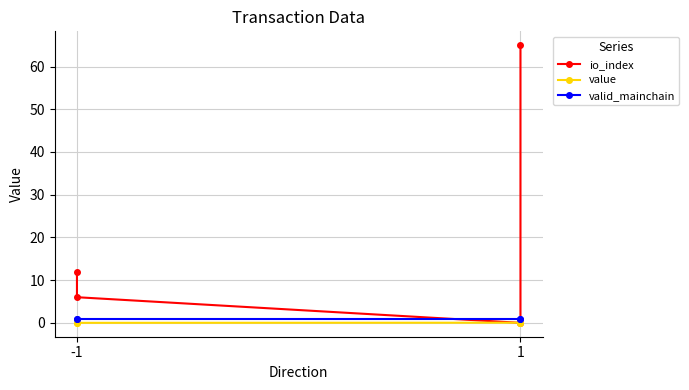

How many categories are shown in the chart?

4